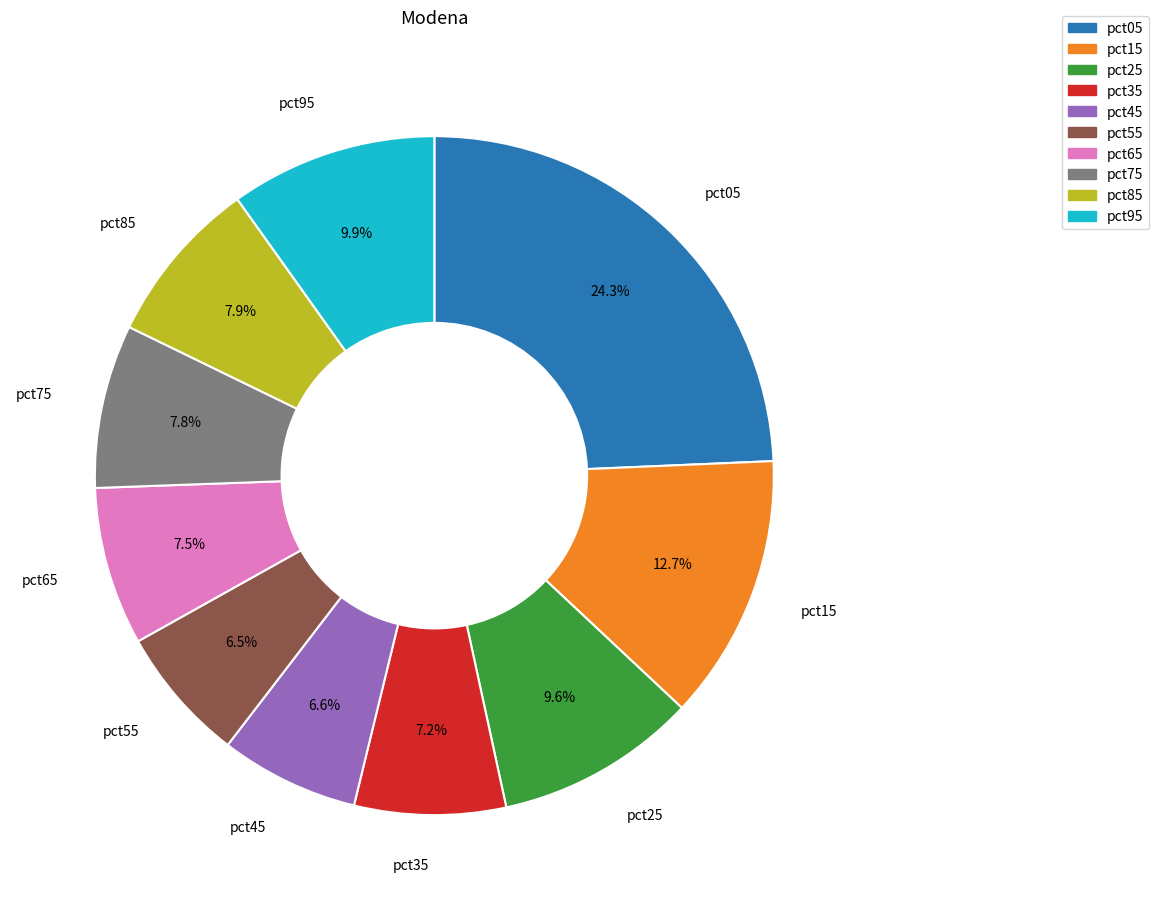

What is the ratio of the value at pct65 to the value at pct15?

0.6